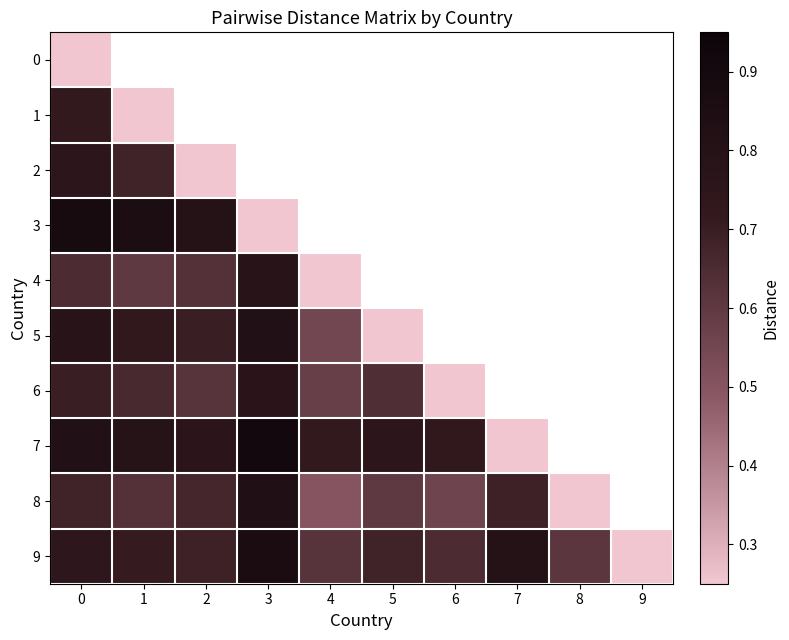

True or false: 9 has a value of 0.9 at 5.

False